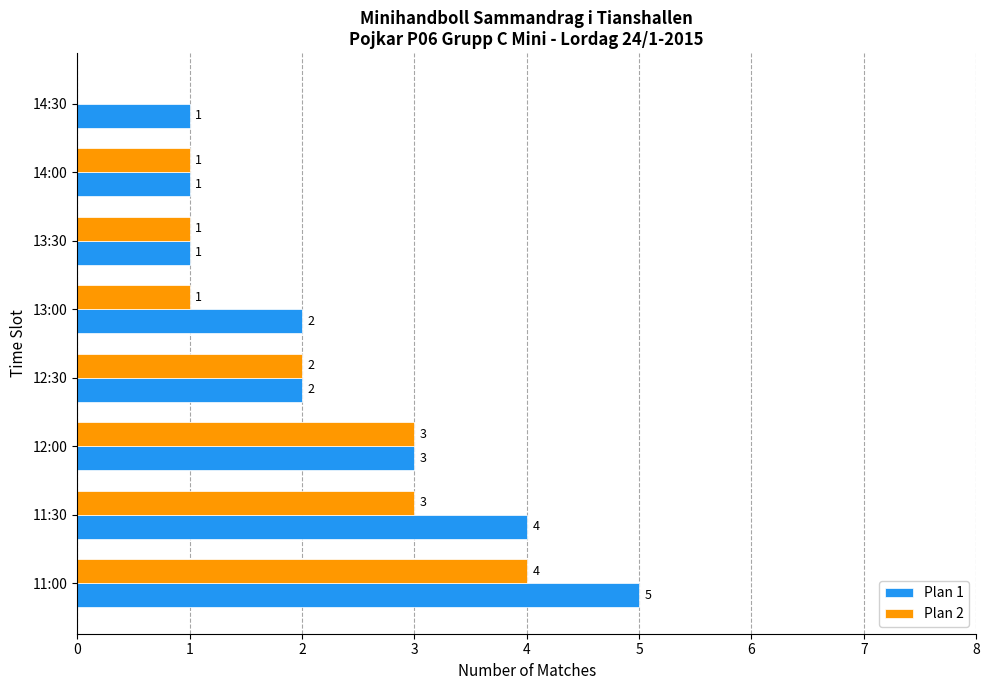

What is the sum of all Plan 1 values?

19